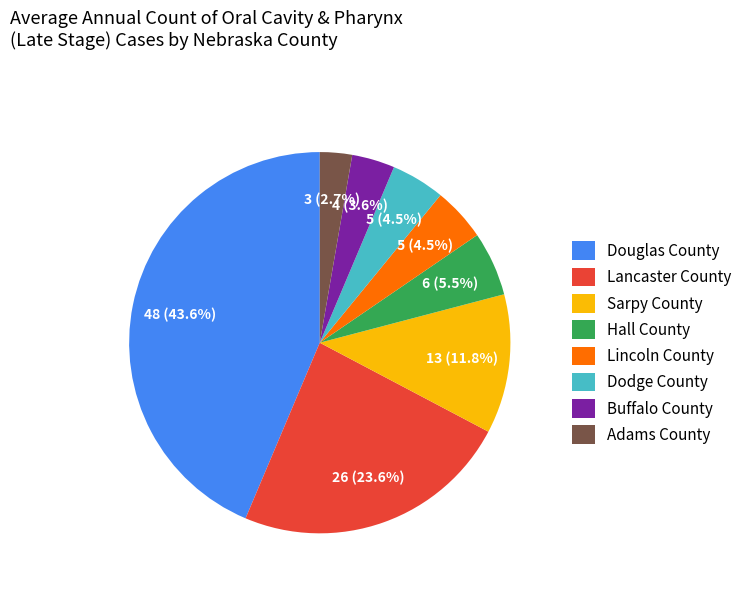

To the nearest percent, what percentage of the pie is Adams County?

3%